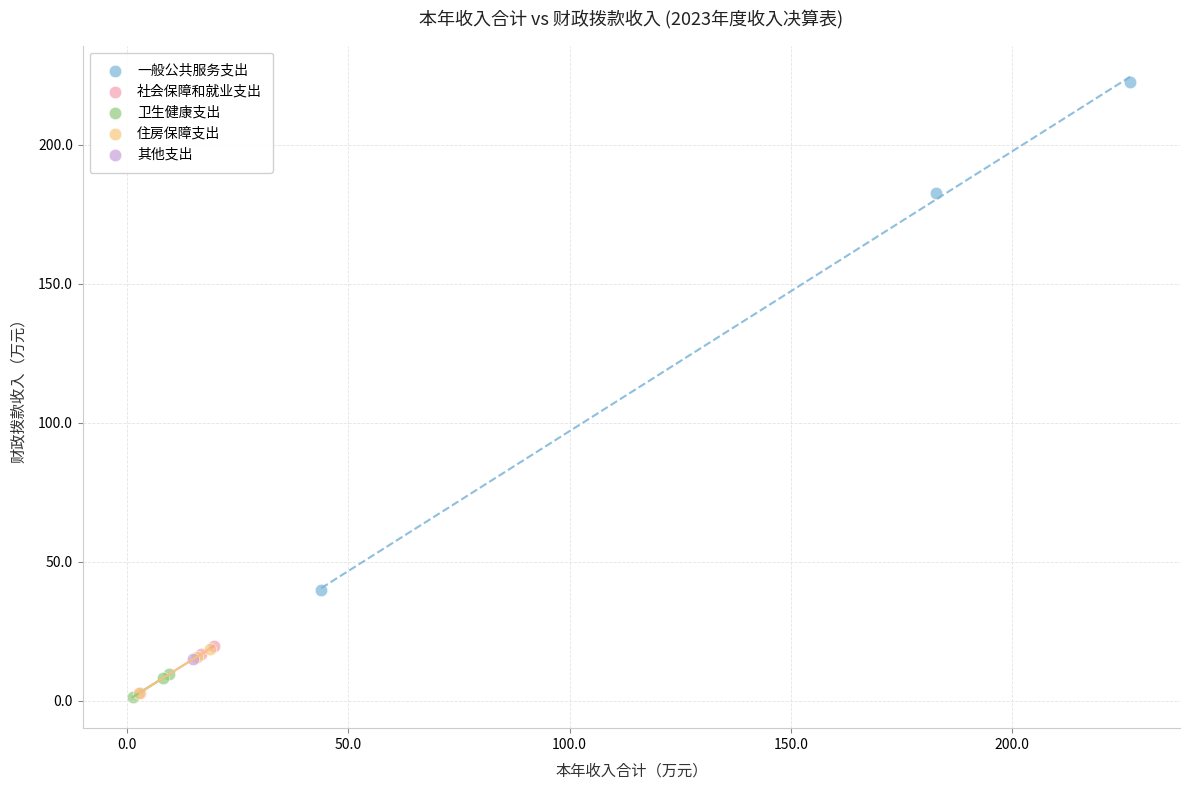

What are all the series names shown in the legend?

一般公共服务支出, 社会保障和就业支出, 卫生健康支出, 住房保障支出, 其他支出